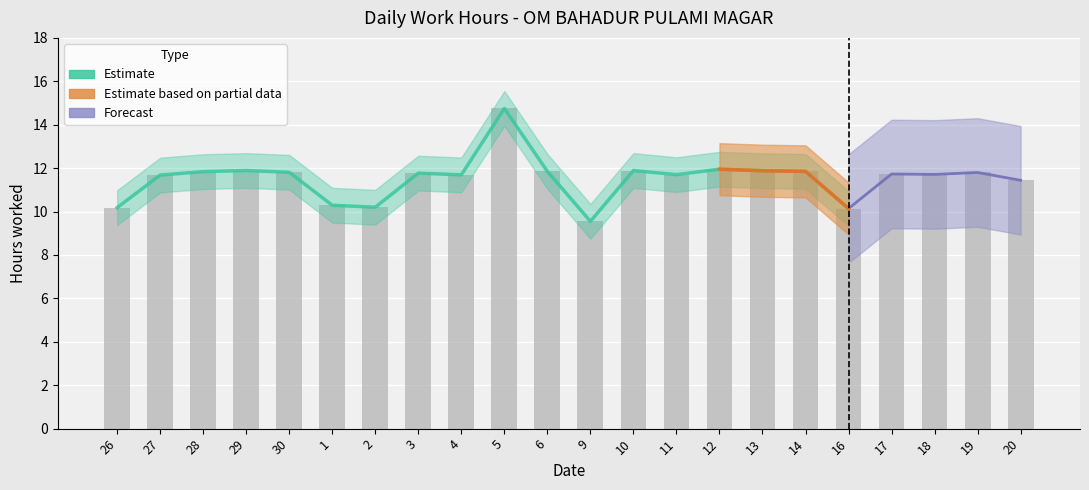

What is the difference between the values at 10 and 11?

0.2